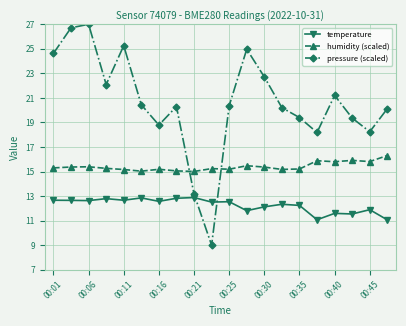

Rank the series by their average value, from highest to lowest.

pressure (scaled), humidity (scaled), temperature